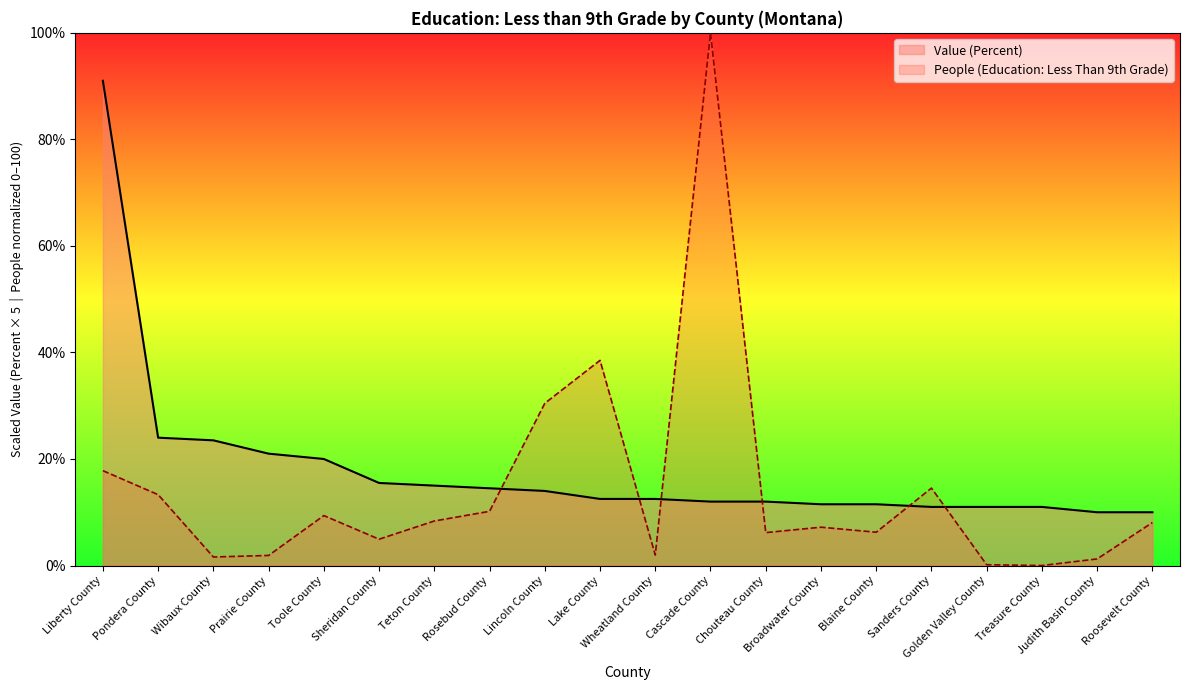

What is the difference between the People (Education: Less Than 9th Grade) values at Wibaux County and Broadwater County?

5.6